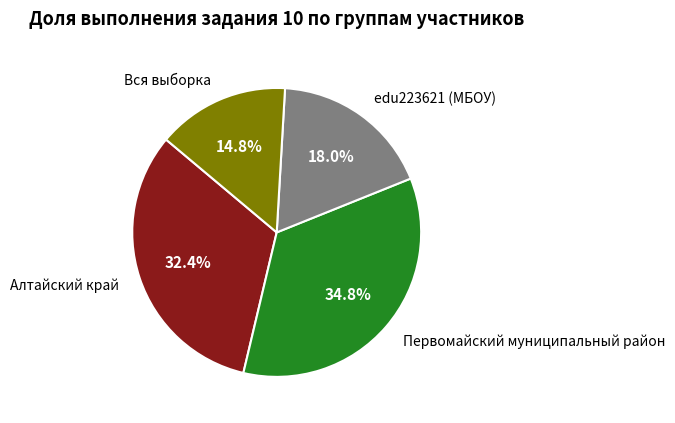

How much of the chart is everything except edu223621 (МБОУ)?

82.0%